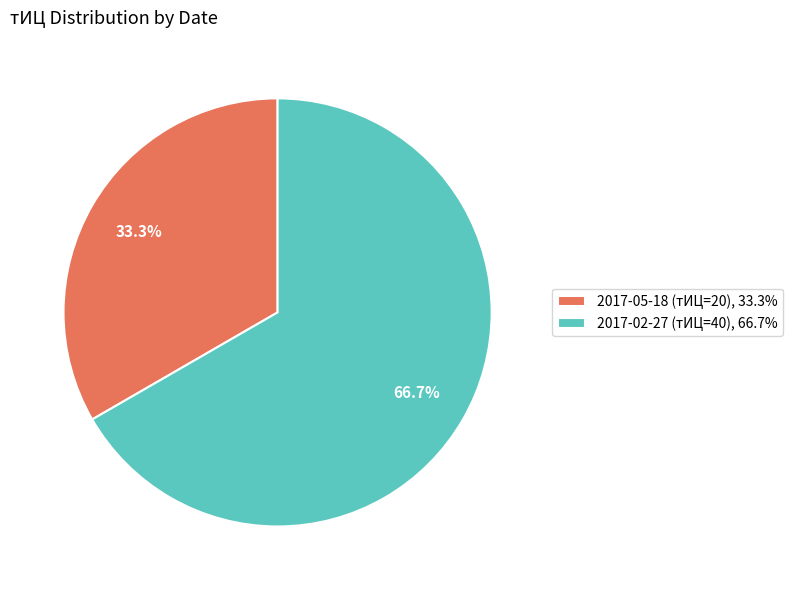

Does 2017-02-27 (тИЦ=40) represent more than half of the total?

Yes